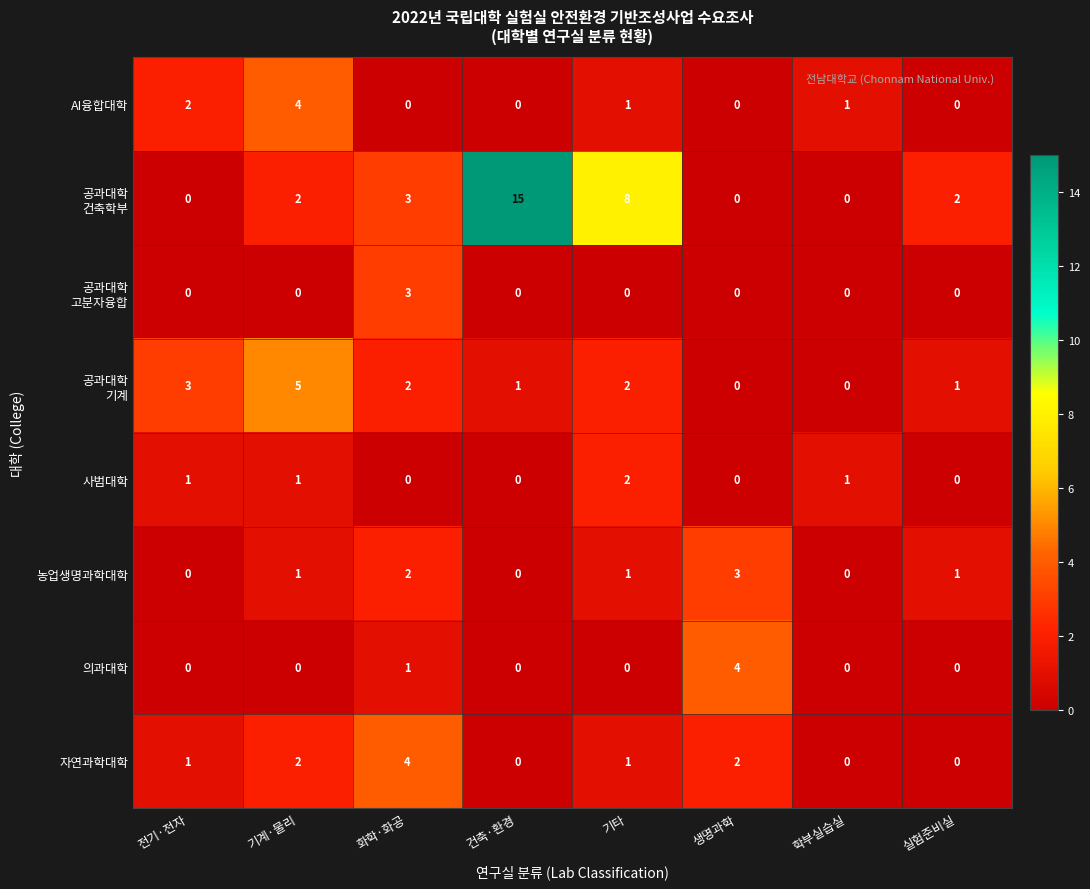

At how many categories does at least one series exceed 0?

8